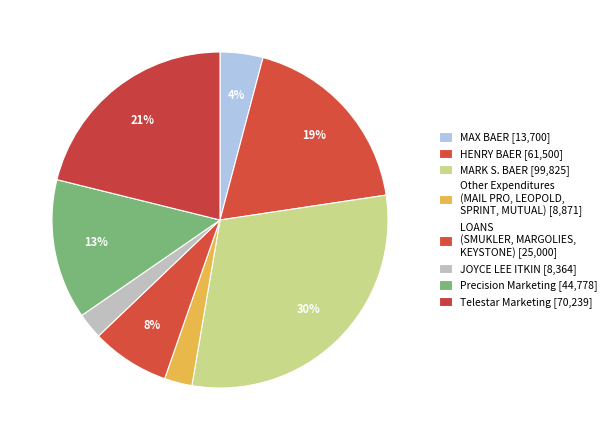

How many segments does this pie chart have?

8